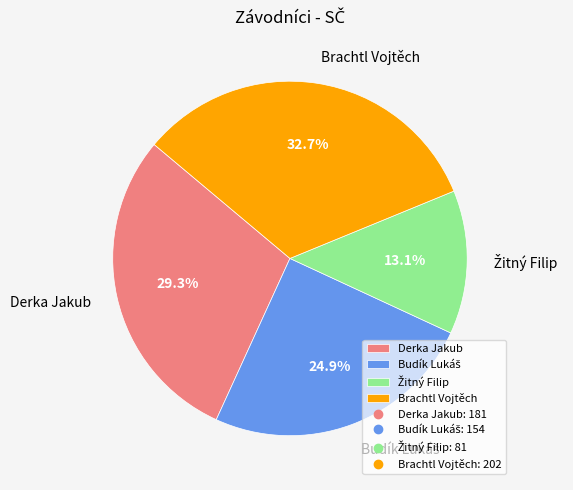

To the nearest percent, what is the difference between the Brachtl Vojtěch and Derka Jakub slice percentages?

3%